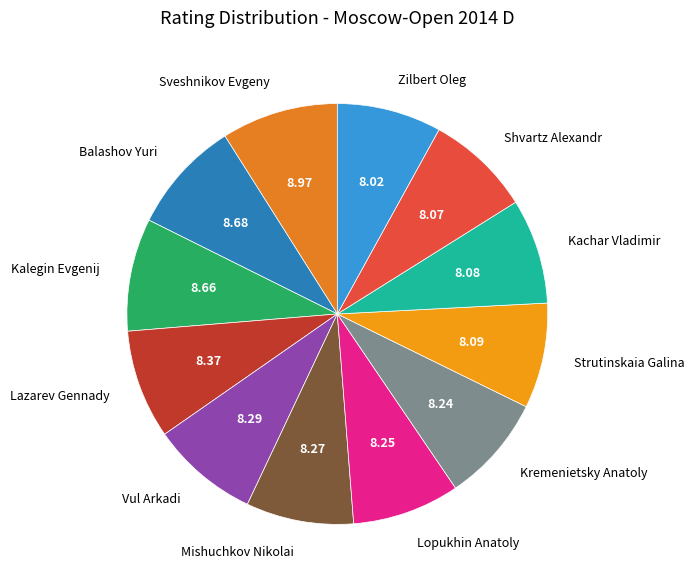

How many slices are in this pie chart?

12